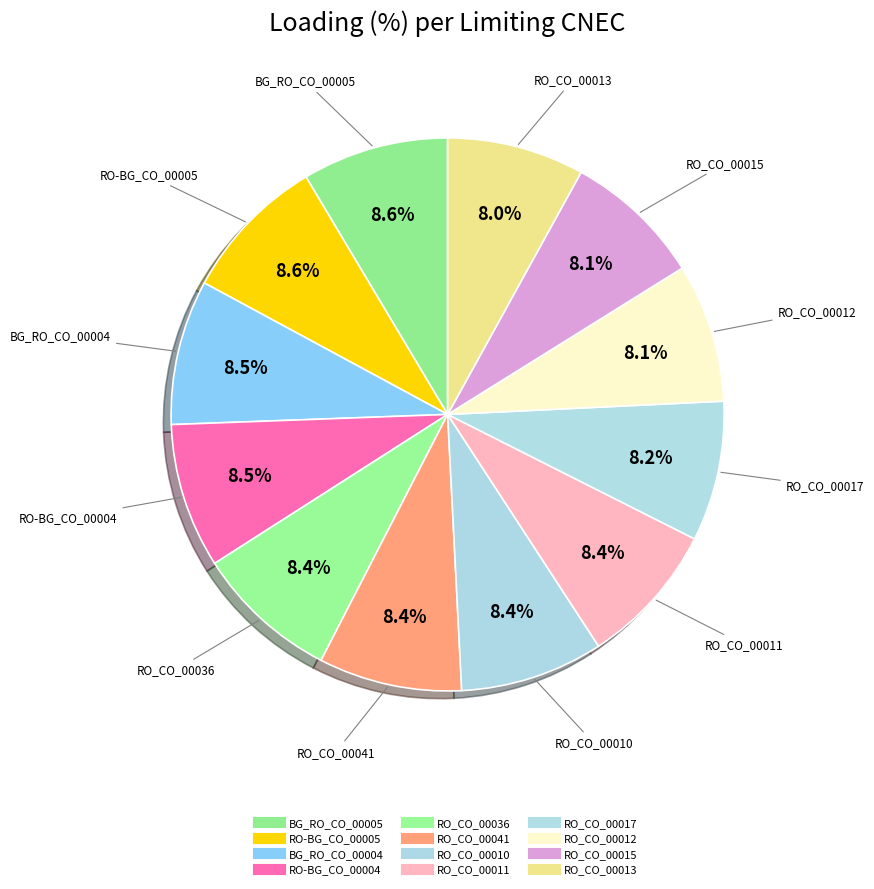

How many segments does this pie chart have?

12